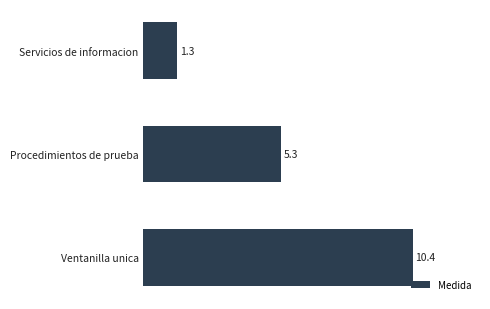

What is the difference between the second highest and minimum values?

4.0